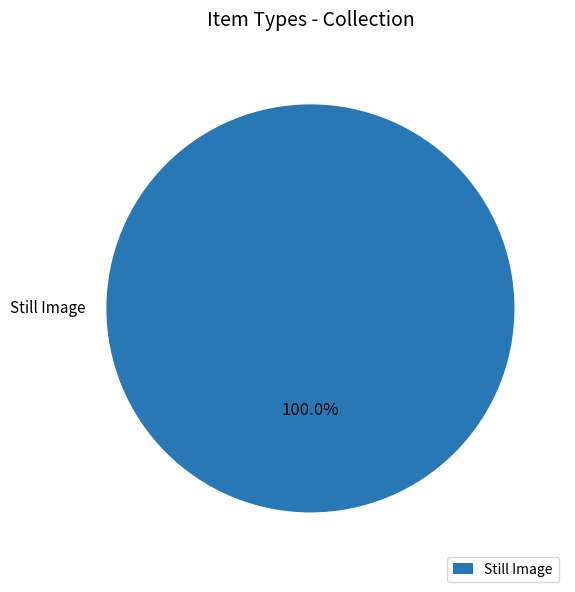

Is there any slice that represents more than half of the pie?

Yes